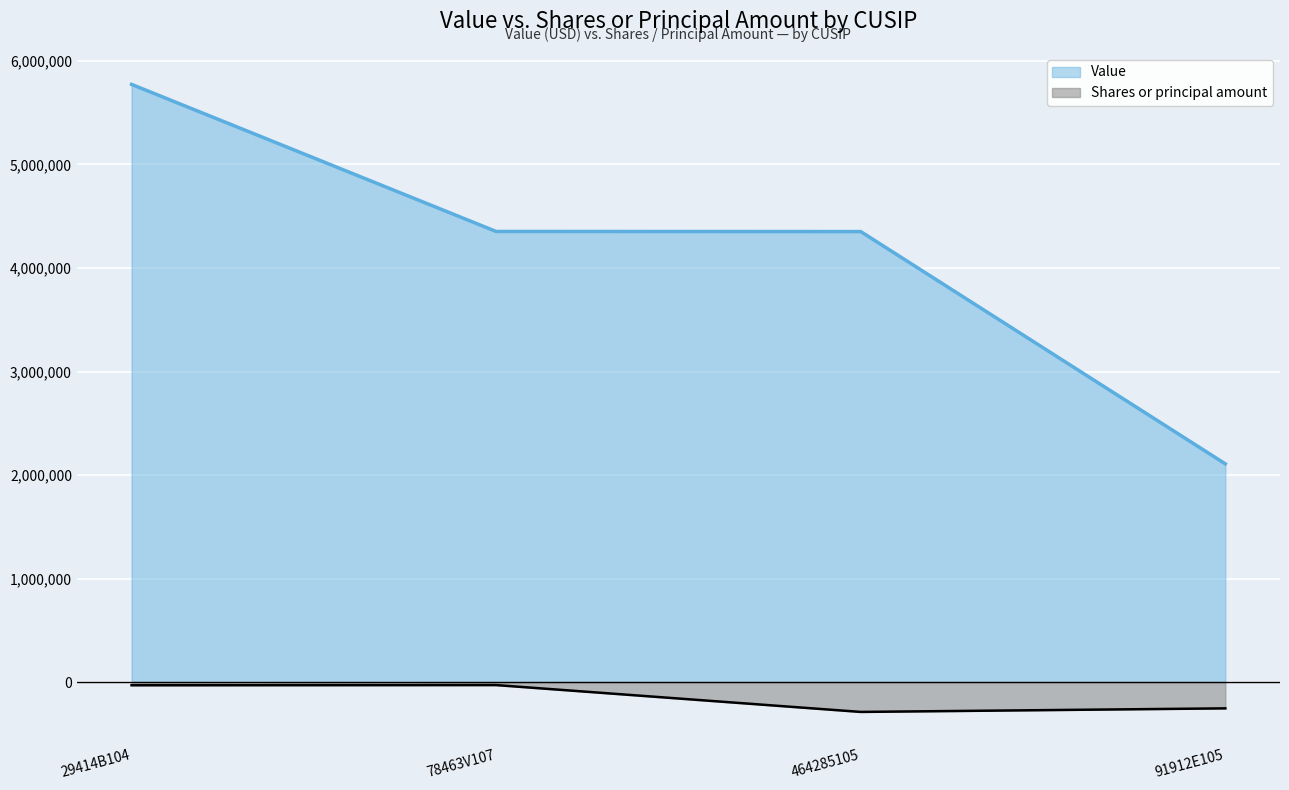

At which label is Shares or principal amount closest to -159100?

91912E105